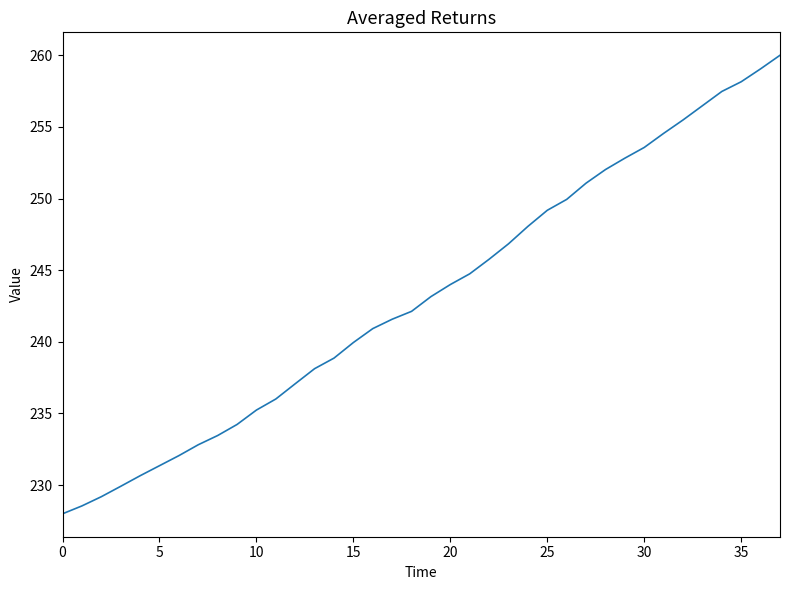

Is this an area chart (filled region under the line)?

No